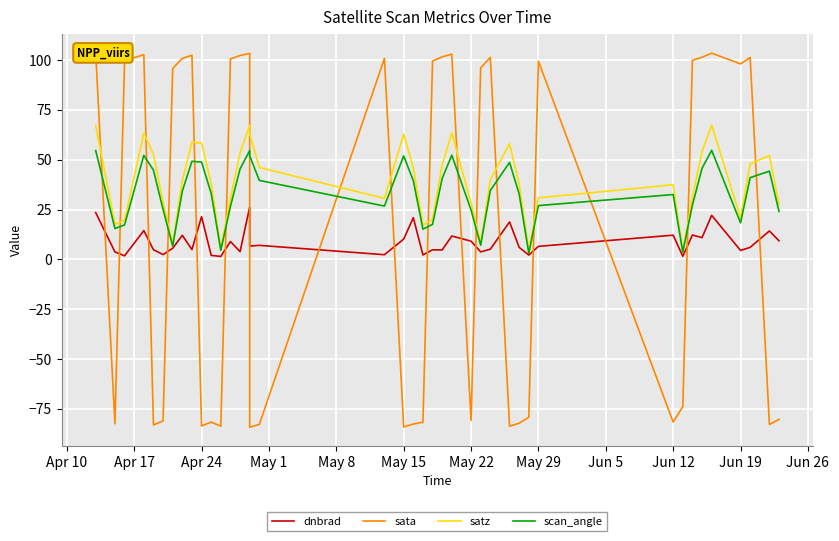

What is the value of the sata point at the 3rd from the left?

99.7